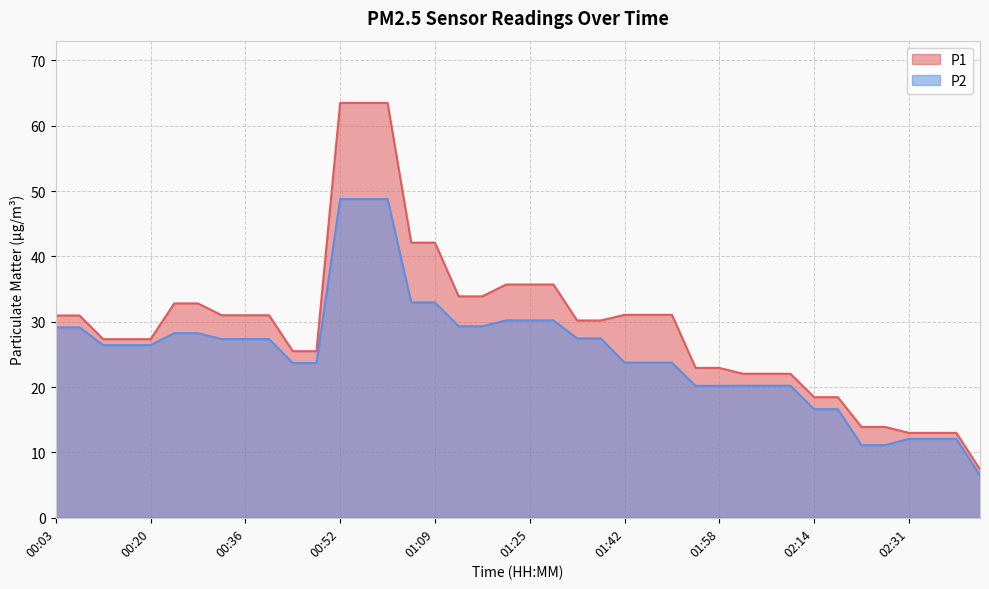

What is the difference between the P1 values at 02:23 and 00:48?

11.6